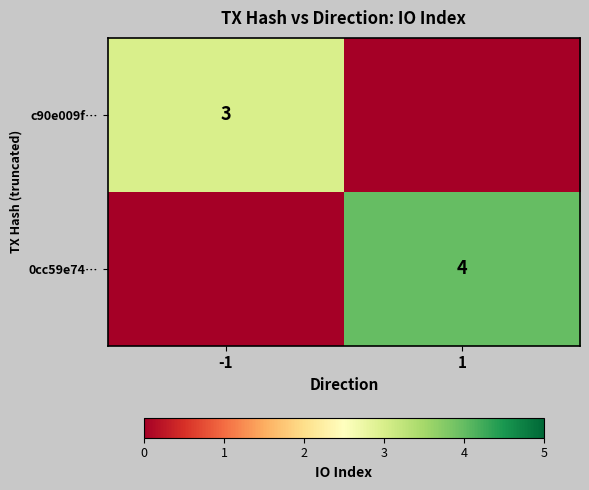

Count the number of data series in this chart.

2